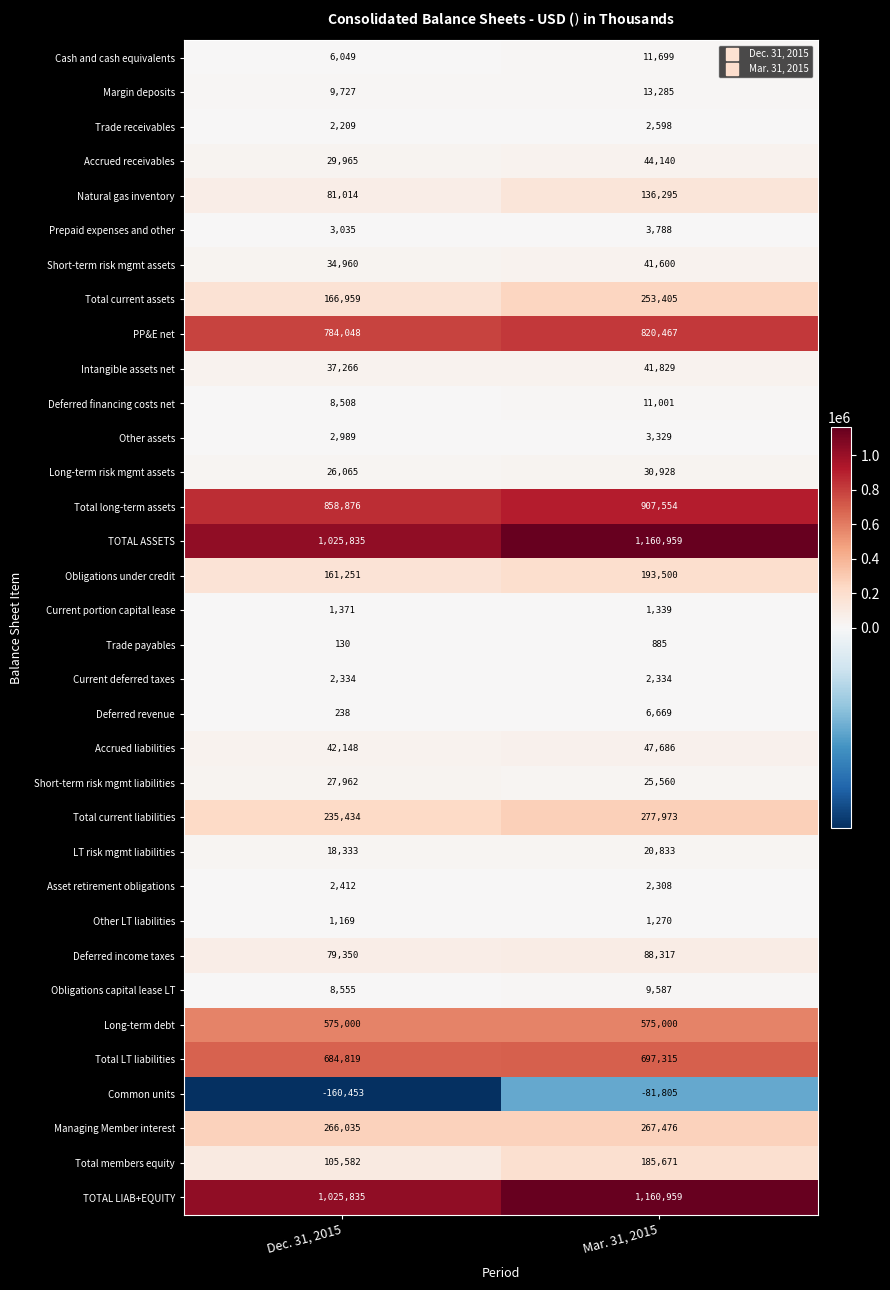

True or false: Obligations under credit has a value of 193500 at Mar. 31, 2015.

True